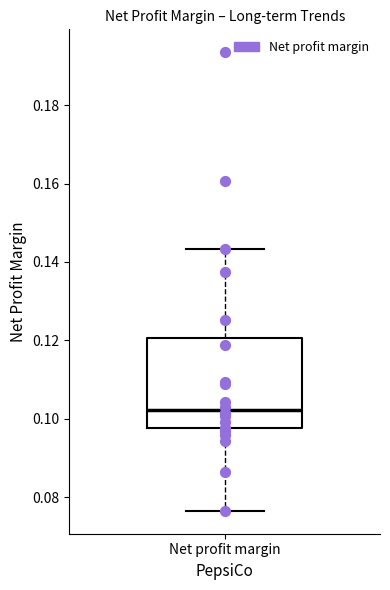

Read this box plot against the y-axis: the position of the median line, the range covered by the box, and the ends of both whiskers. The values are not printed on the chart, so give them approximately, as read against the axis.

median 0.102, box 0.098 to 0.120, whiskers 0.076 to 0.144